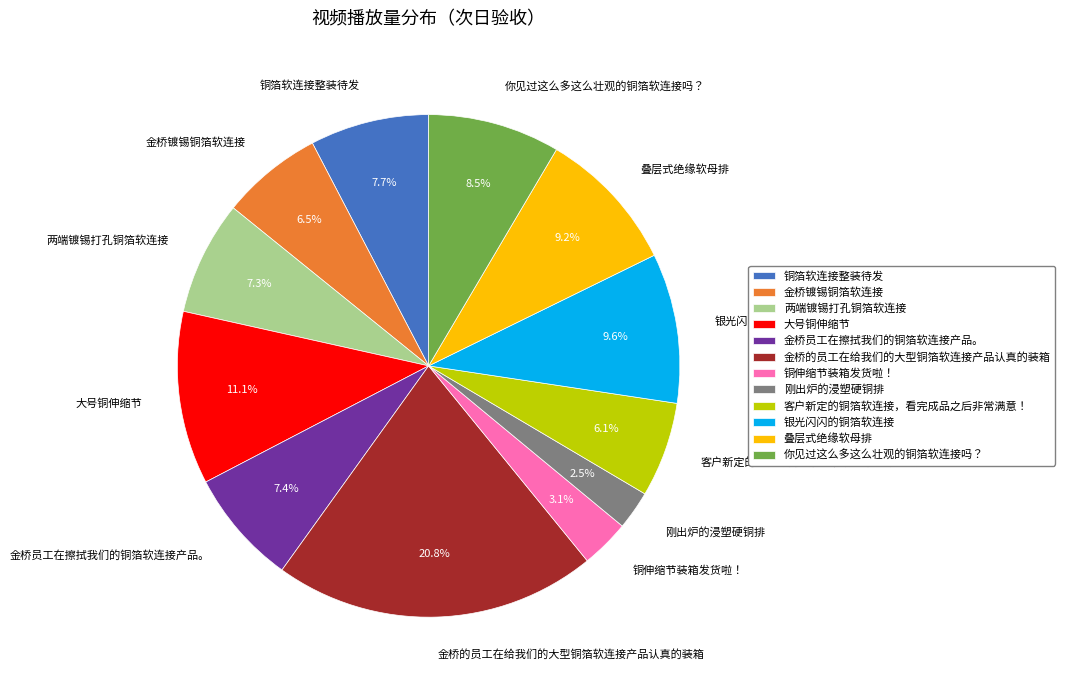

The 铜箔软连接整装待发 slice represents 8% of the pie. True or false?

True